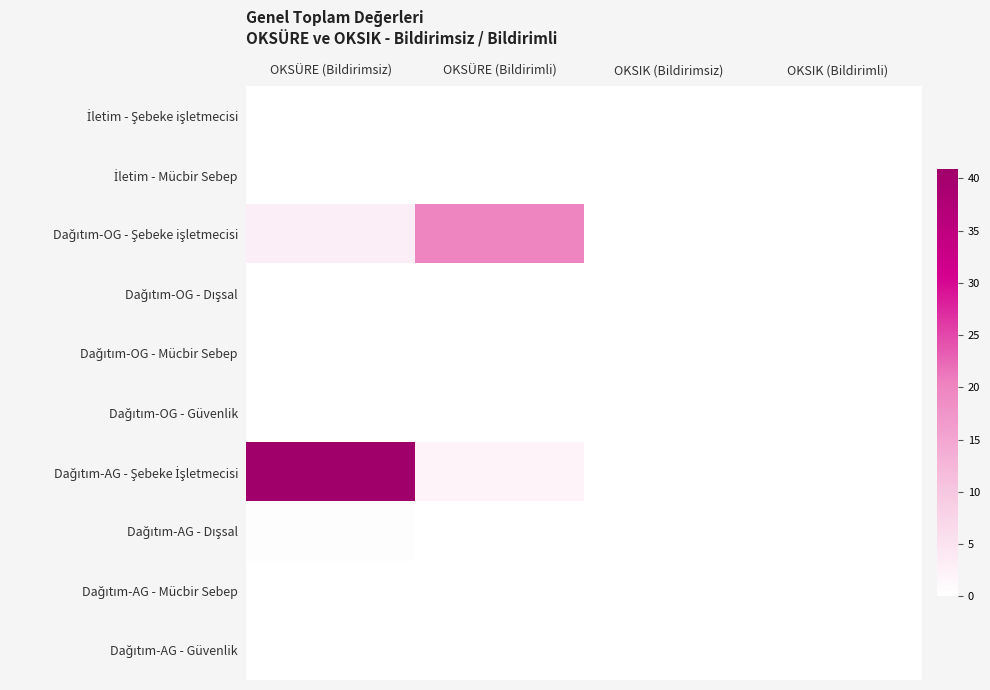

What is the greatest value displayed?

40.9